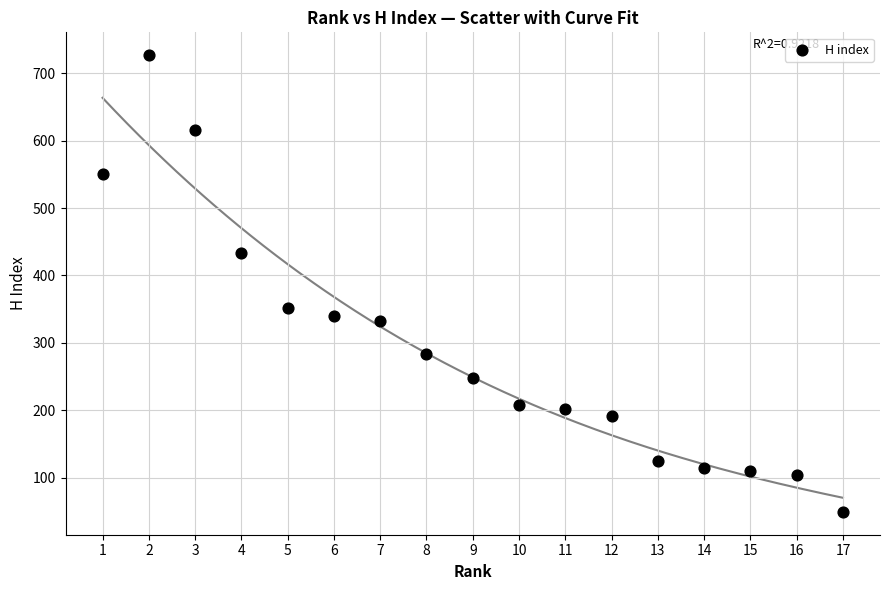

What is the range of Y values (max minus min)?

678